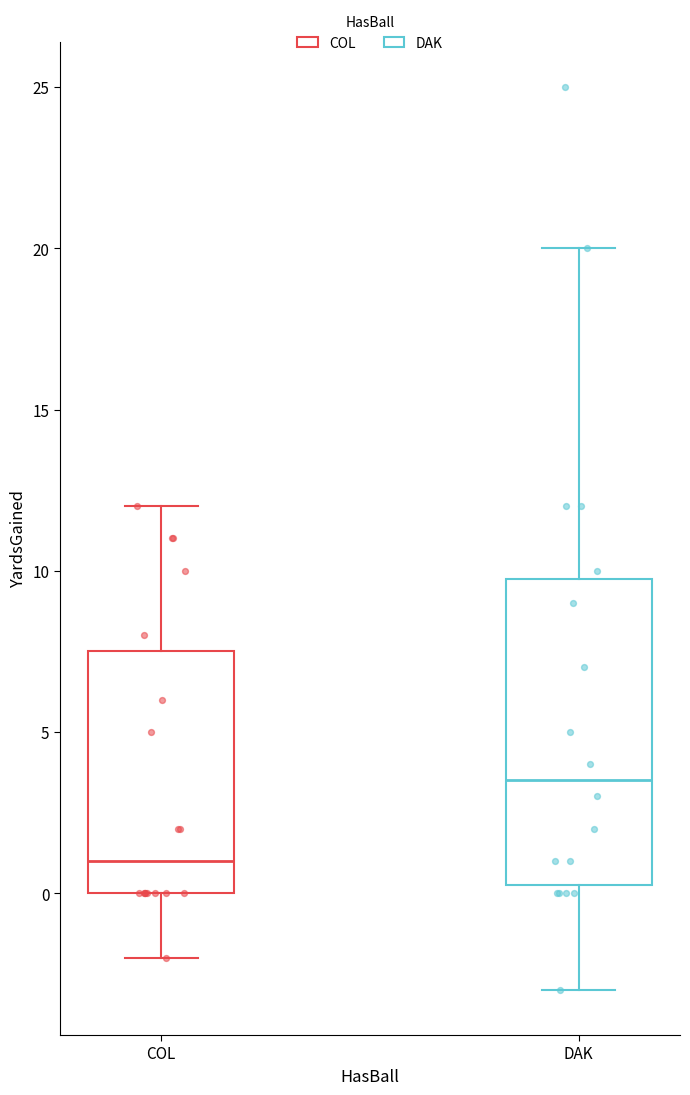

Comparing the boxes themselves (not the whiskers), which one is the tallest?

DAK